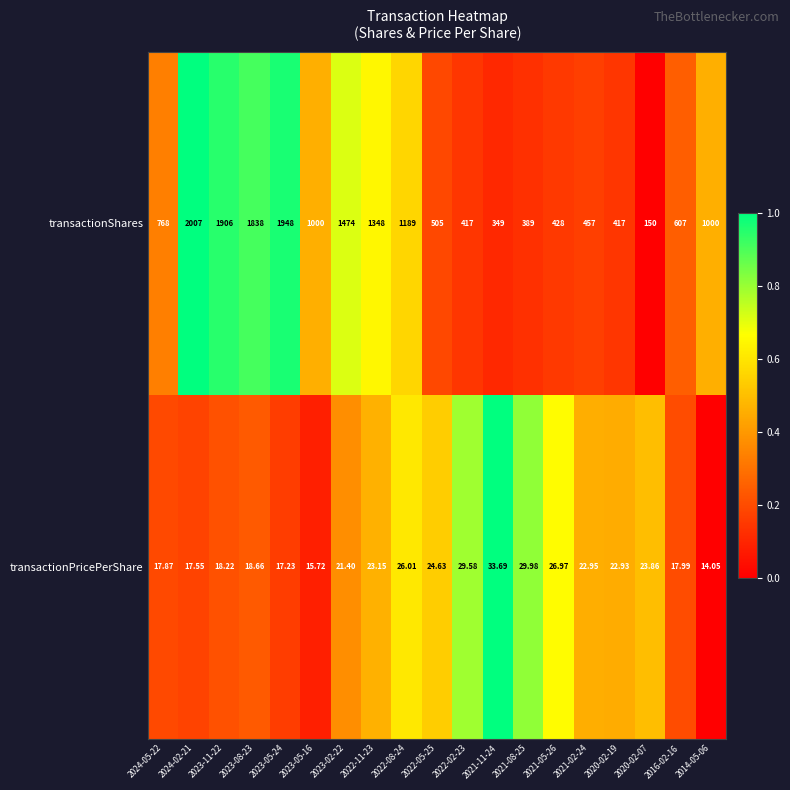

Which series has the widest spread of values?

transactionShares